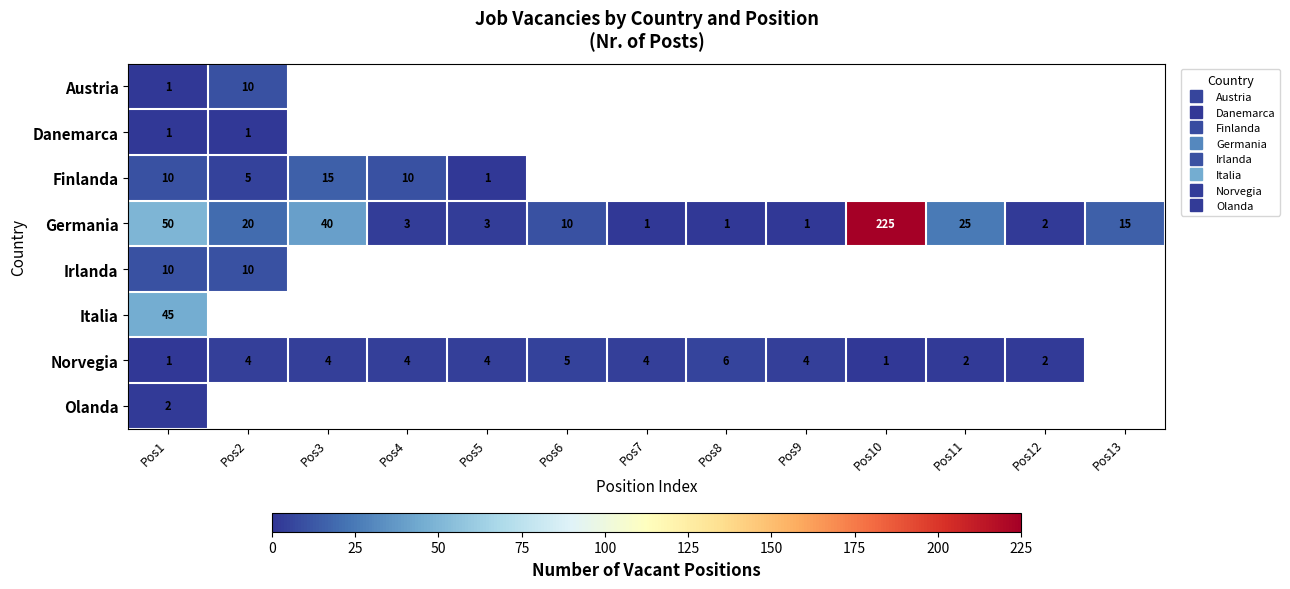

Between Pos4 and Pos3, which is larger?

Pos3